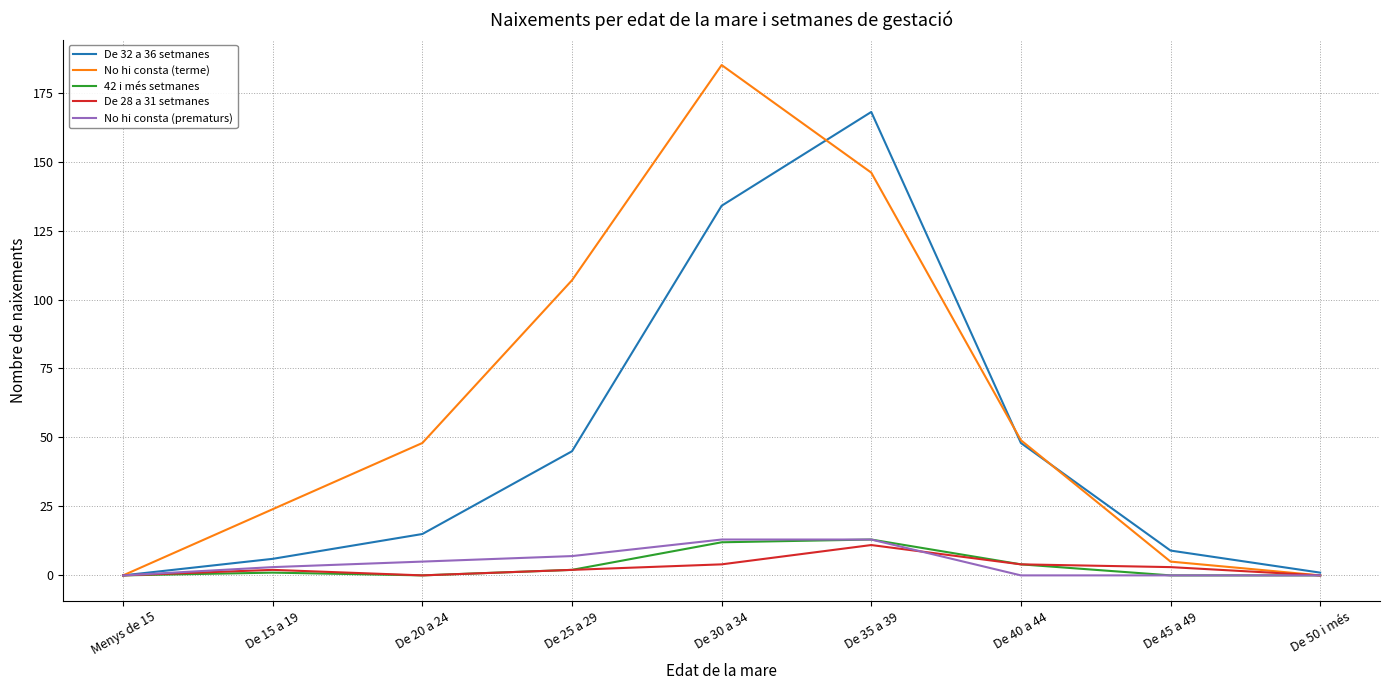

Where is the first local maximum for De 28 a 31 setmanes?

De 15 a 19